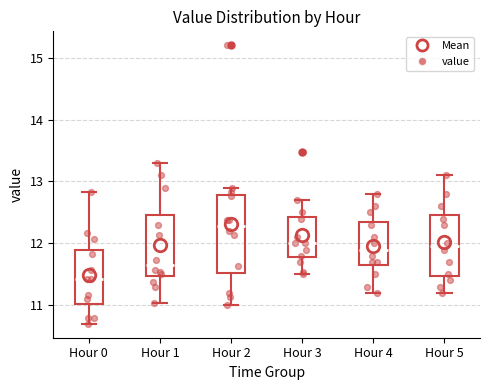

Where is the upper edge of the box for Hour 3 on the y-axis? The values are not printed on the chart, so give them approximately, as read against the axis.

12.4